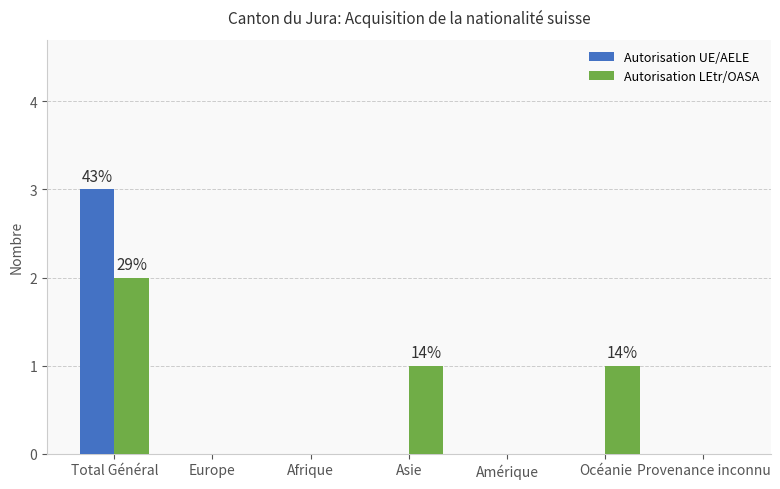

Reading left to right, transcribe all the data shown in this chart.

Autorisation UE/AELE: 3	0	0	0	0	0	0
Autorisation LEtr/OASA: 2	0	0	1	0	1	0